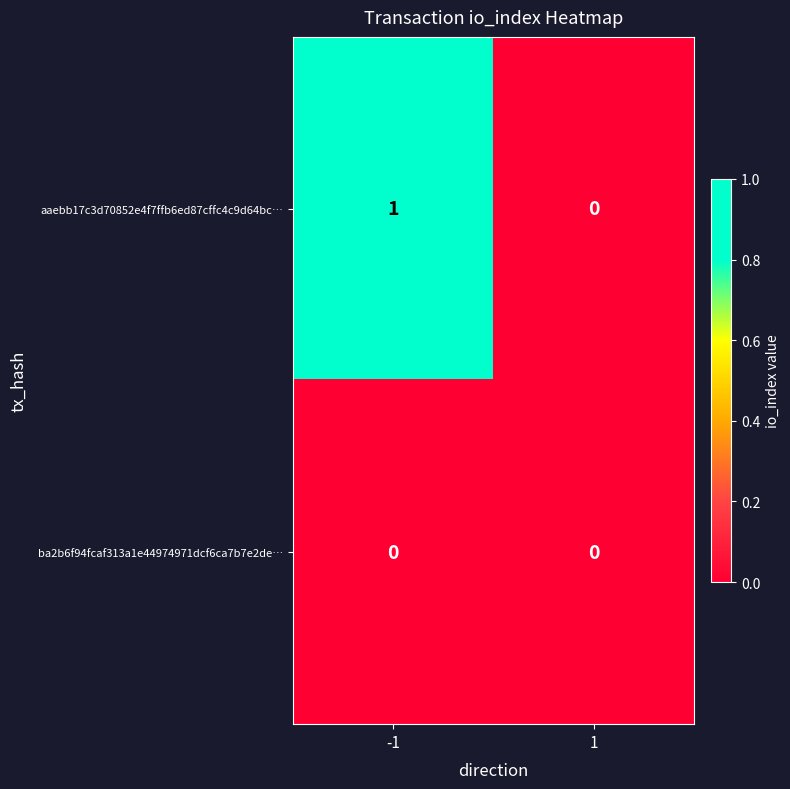

Rank the series by their maximum value, from lowest to highest.

ba2b6f94fcaf313a1e44974971dcf6ca7b7e2de…, aaebb17c3d70852e4f7ffb6ed87cffc4c9d64bc…